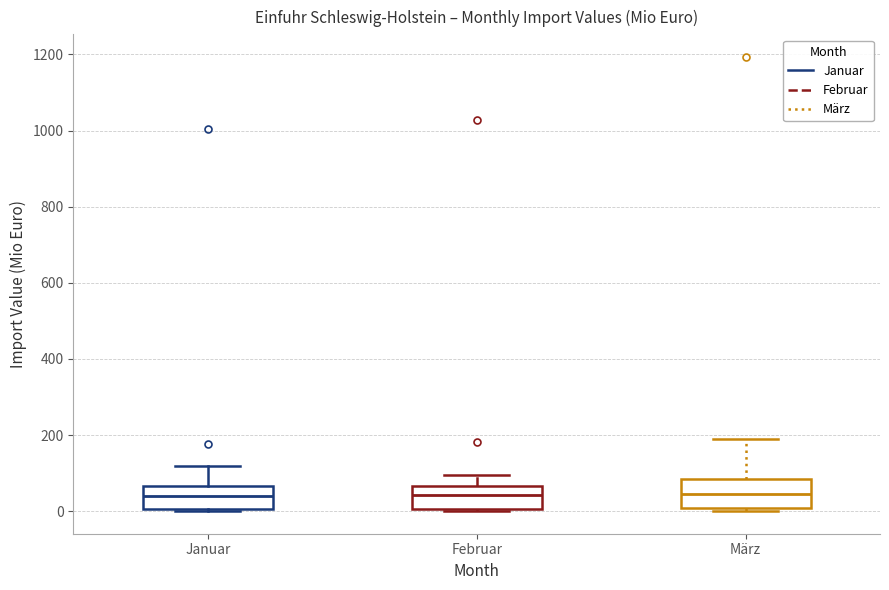

Reading left to right, read every box against the y-axis: the position of its median line, the range the box covers, and the ends of its whiskers. The values are not printed on the chart, so give them approximately, as read against the axis.

Januar: median 40, box 0 to 60, whiskers 0 to 120
Februar: median 40, box 0 to 60, whiskers 0 (just below the box's lower edge) to 100
März: median 40, box 0 to 80, whiskers 0 (just below the box's lower edge) to 200